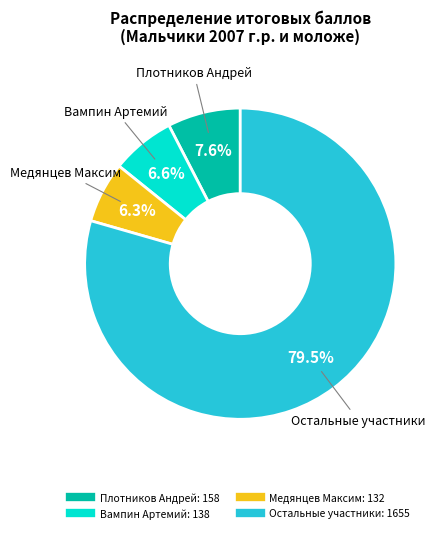

Does any single category account for the majority?

Yes